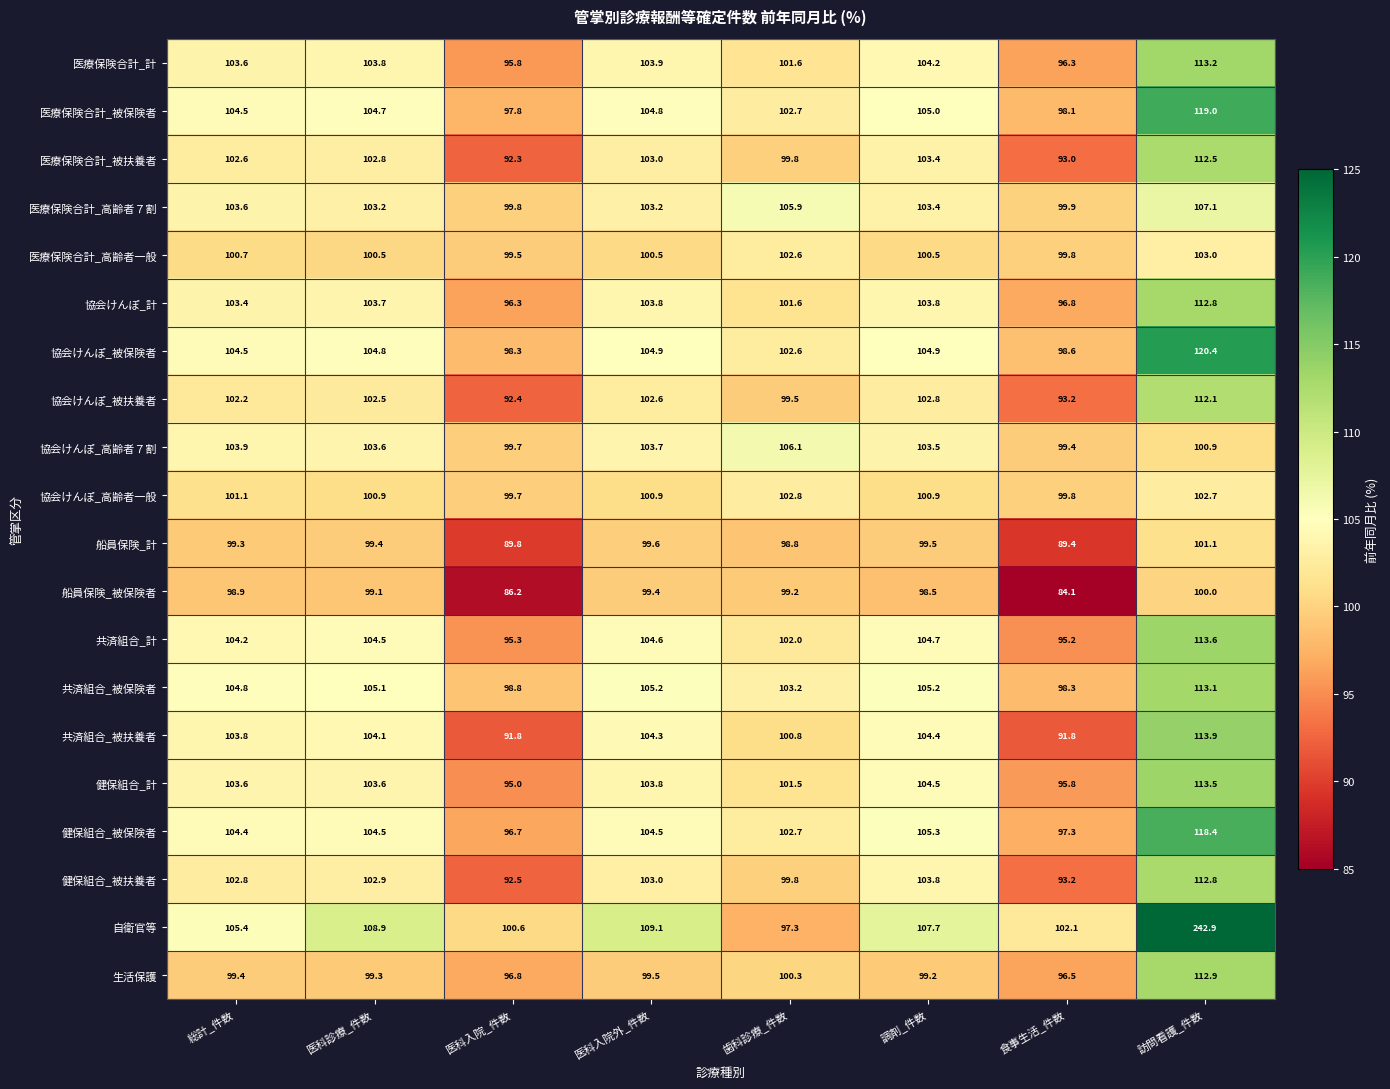

What is the spread (max minus min) of values at 医科入院外_件数?

9.7